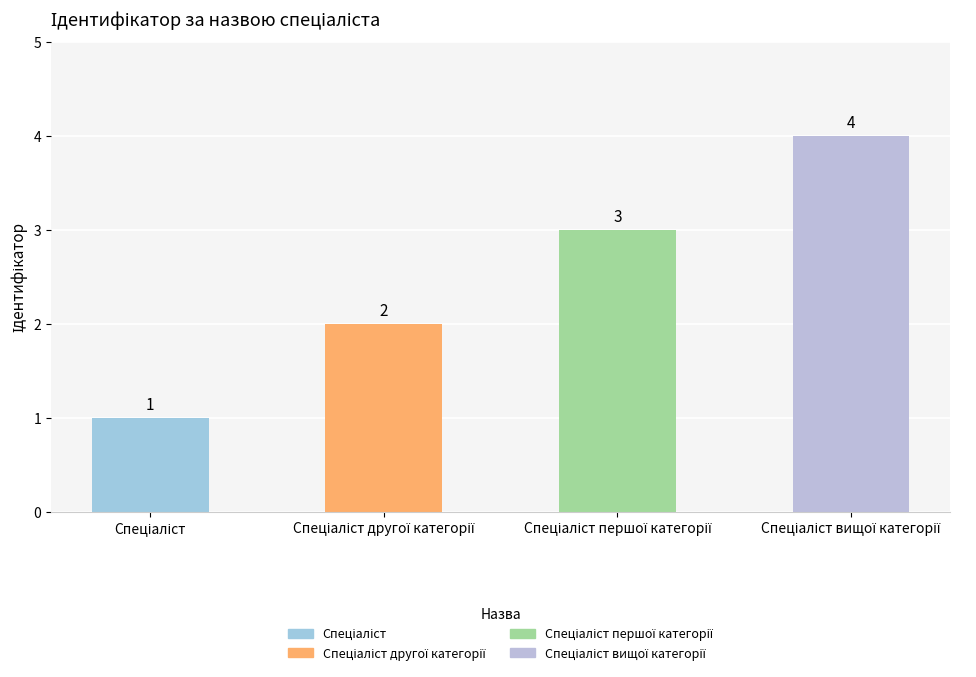

How many values are between 2 and 4?

3